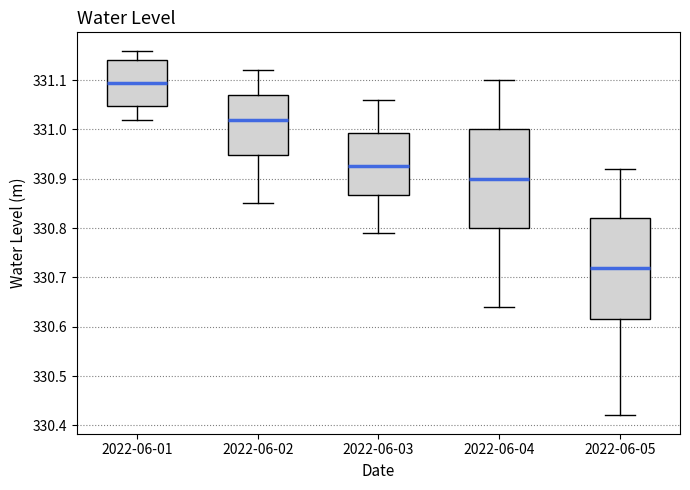

Reading left to right, transcribe this box plot: for each box, give where its median line is, the range the box spans, and where its two whiskers end, as read against the y-axis. The values are not printed on the chart, so give them approximately, as read against the axis.

2022-06-01: median 331.10, box 331.05 to 331.14, whiskers 331.02 to 331.16
2022-06-02: median 331.02, box 330.95 to 331.07, whiskers 330.85 to 331.12
2022-06-03: median 330.93, box 330.87 to 330.99, whiskers 330.79 to 331.06
2022-06-04: median 330.90, box 330.80 to 331.00, whiskers 330.64 to 331.10
2022-06-05: median 330.72, box 330.62 to 330.82, whiskers 330.42 to 330.92